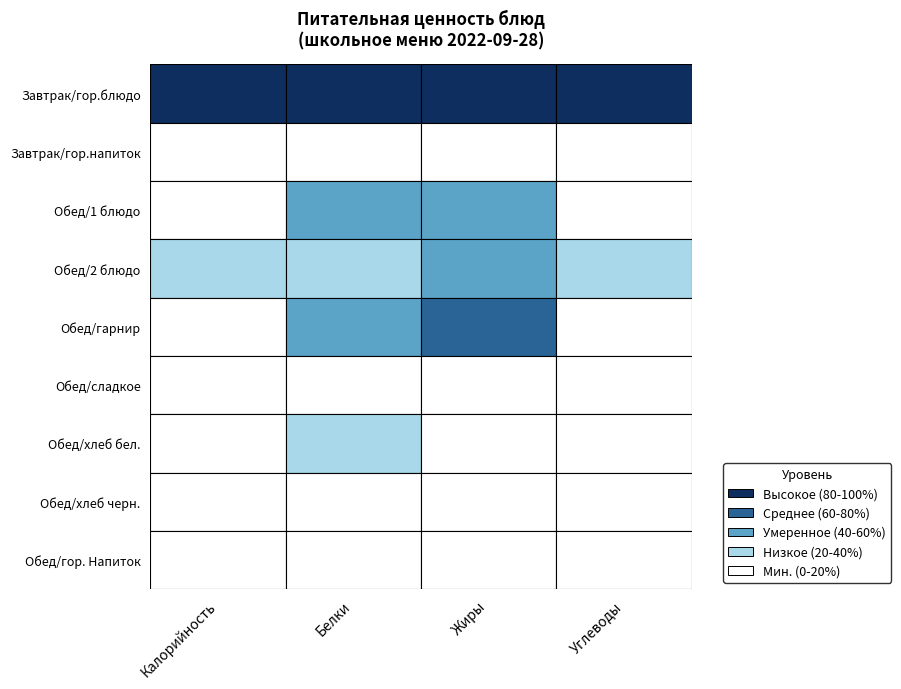

What is the total value across all series at Обед/1 блюдо?

48.8